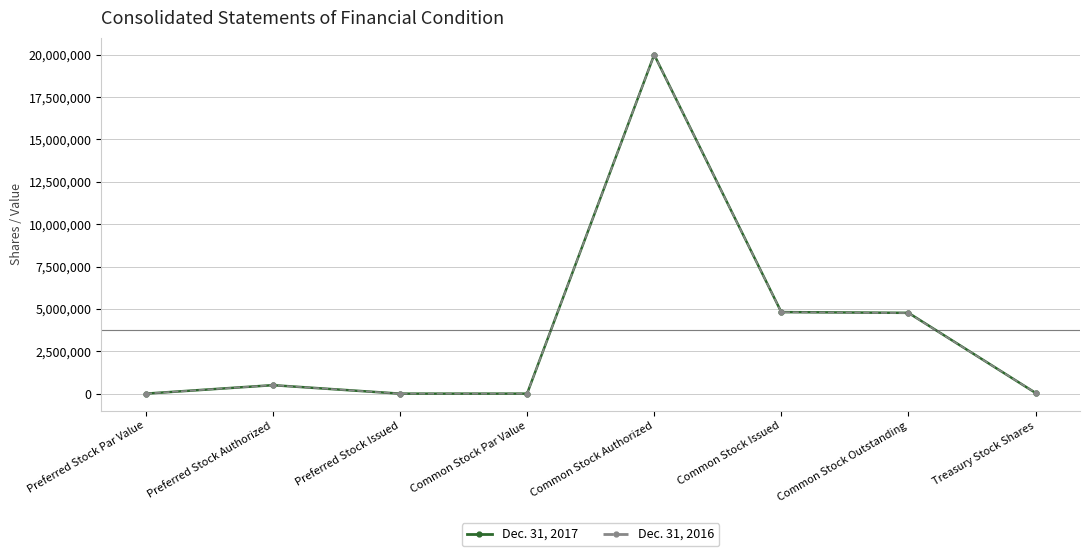

What is the label of the 4th point from the right?

Common Stock Authorized